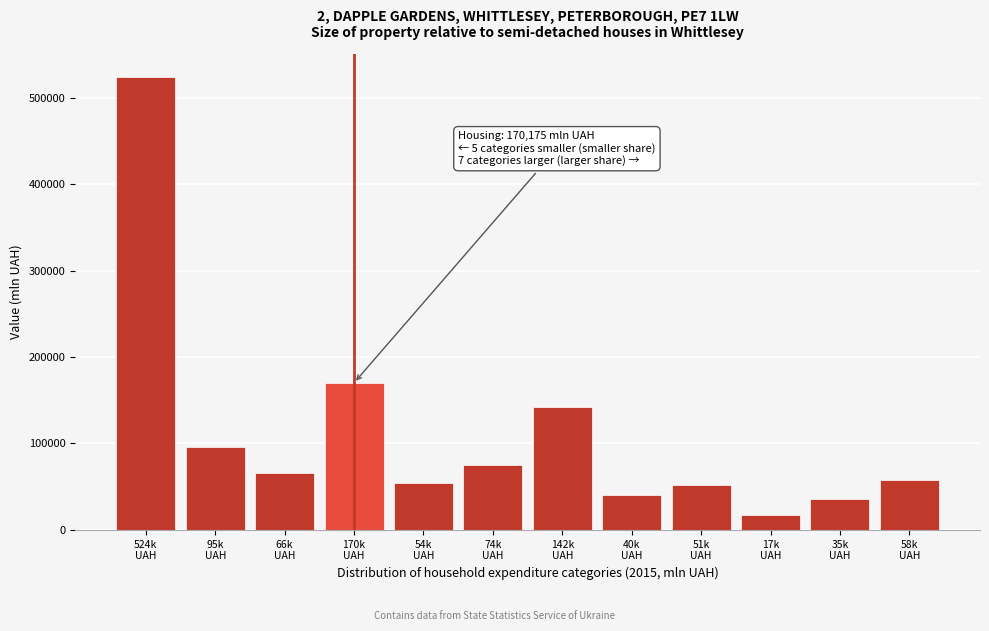

Reading left to right, transcribe all the data shown in this chart.

524865	95469	66122	170175	54582	74664	142780	40264	51440	17476	35427	58262